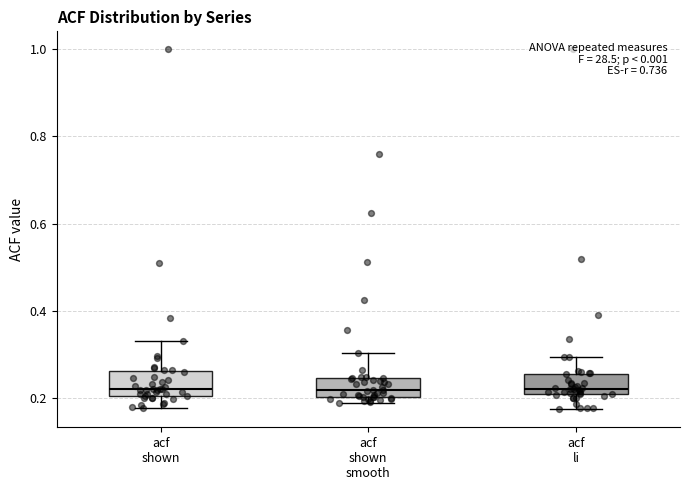

Reading left to right, transcribe this box plot: for each box, give where its median line is, the range the box spans, and where its two whiskers end, as read against the y-axis. The values are not printed on the chart, so give them approximately, as read against the axis.

acf shown: median 0.22, box 0.20 to 0.26, whiskers 0.18 to 0.34
acf shown smooth: median 0.22, box 0.20 to 0.24, whiskers 0.18 to 0.30
acf li: median 0.22, box 0.20 to 0.26, whiskers 0.18 to 0.30